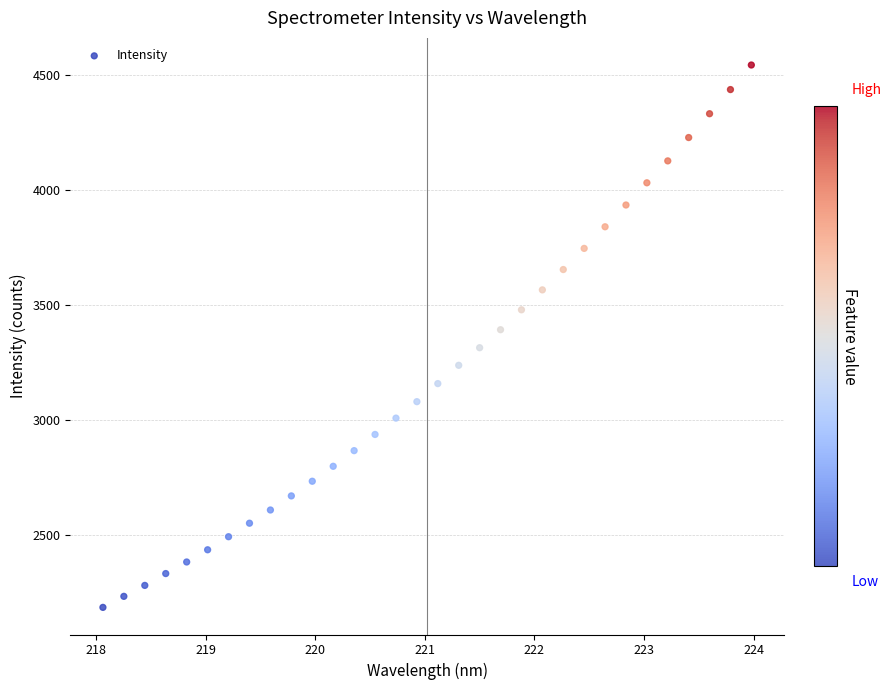

What is the range of X values (max minus min)?

5.9